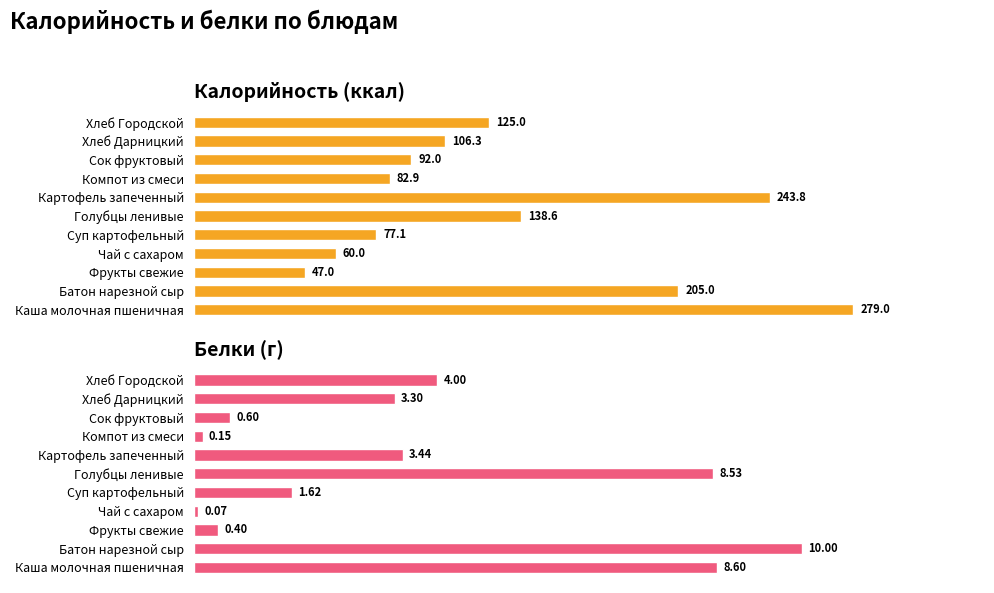

The Белки series shows 0.1 at Компот из смеси. True or false?

False